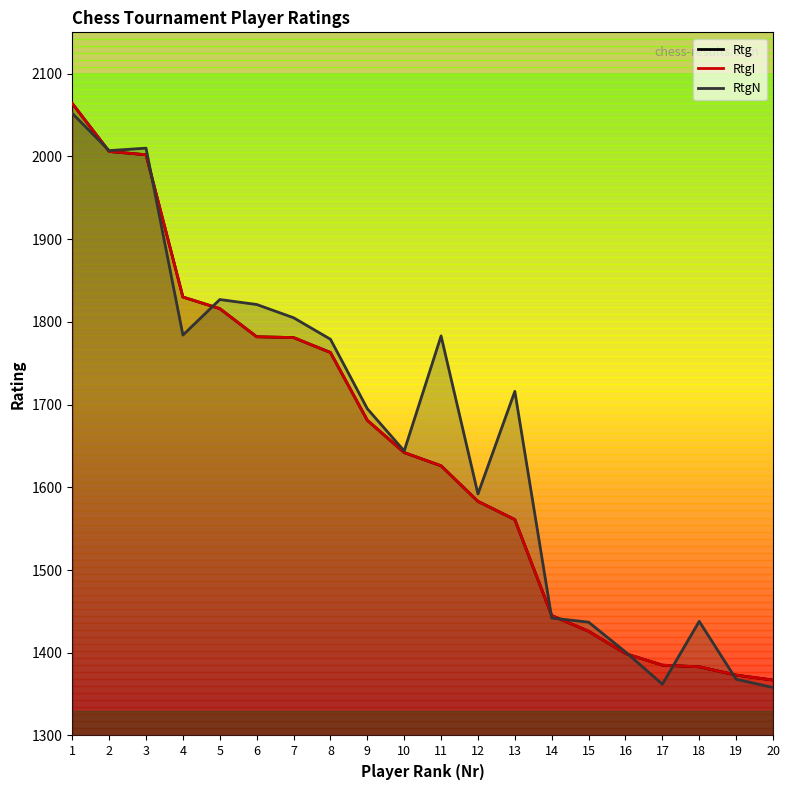

Which series has the largest total across all categories?

RtgN